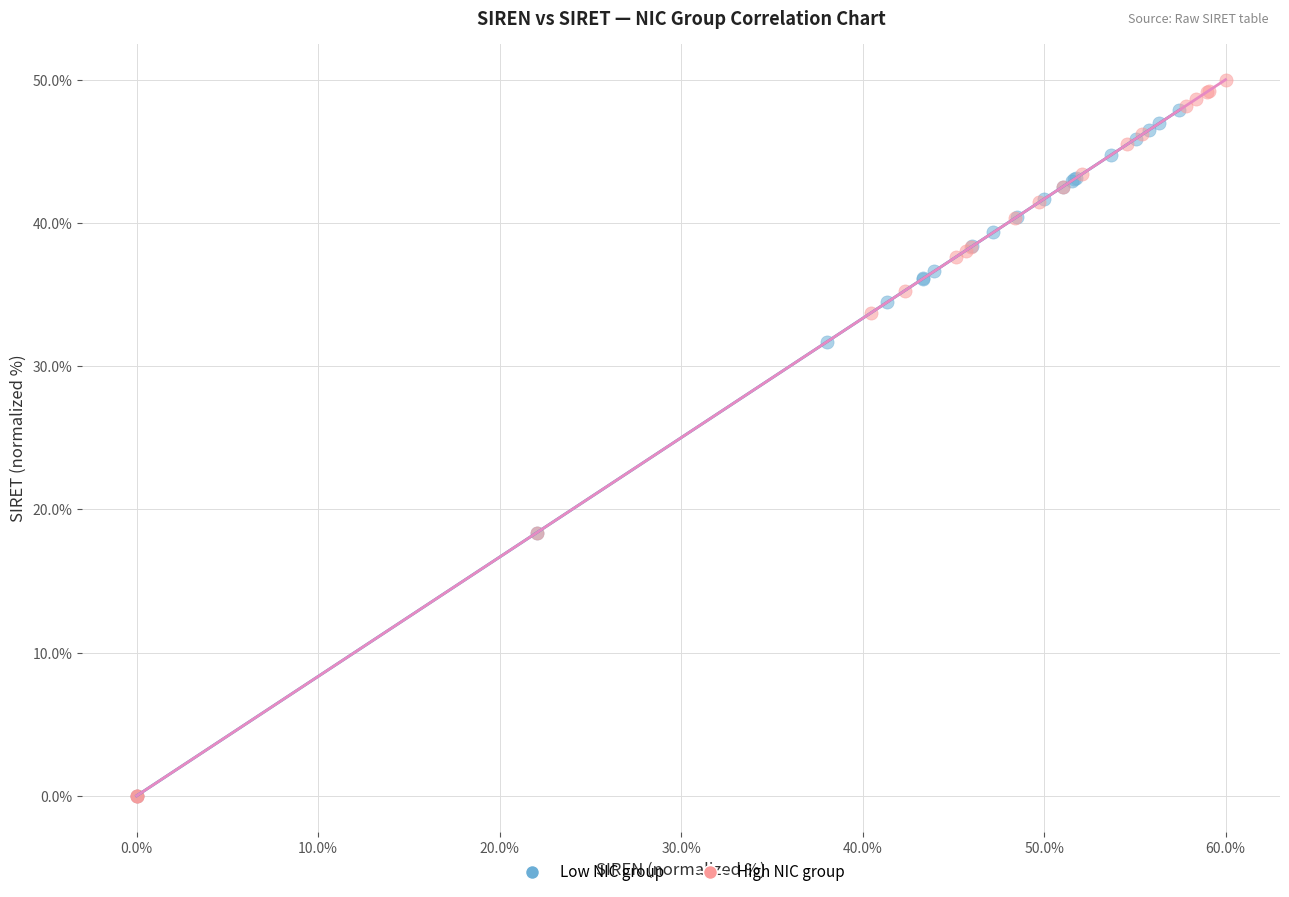

Which series has the largest Y range (max minus min)?

High NIC group